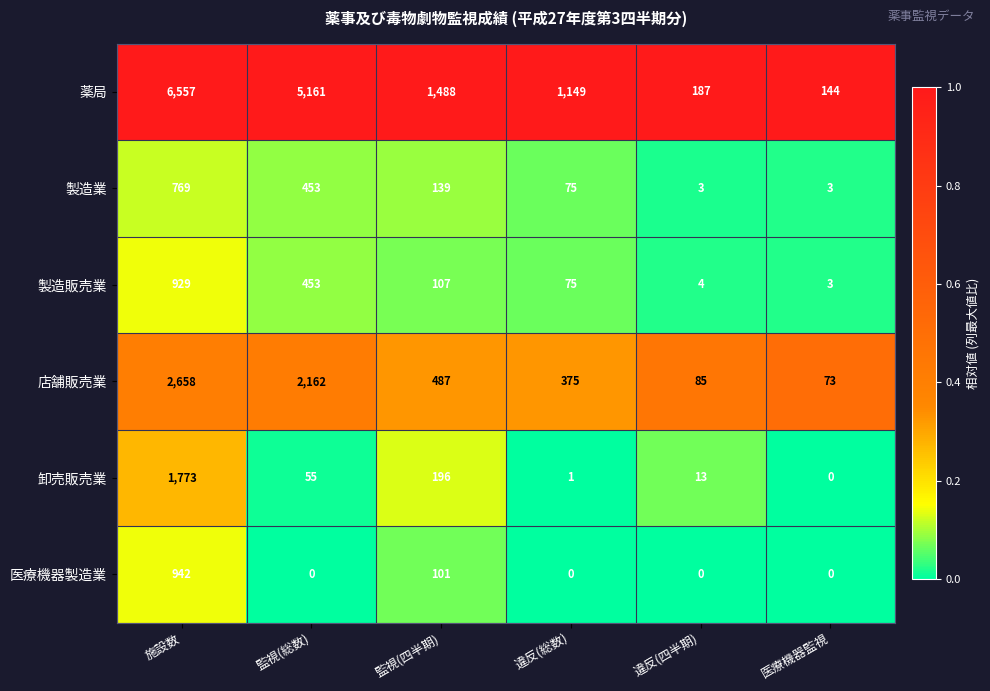

At which category is the sum across all series the highest?

施設数